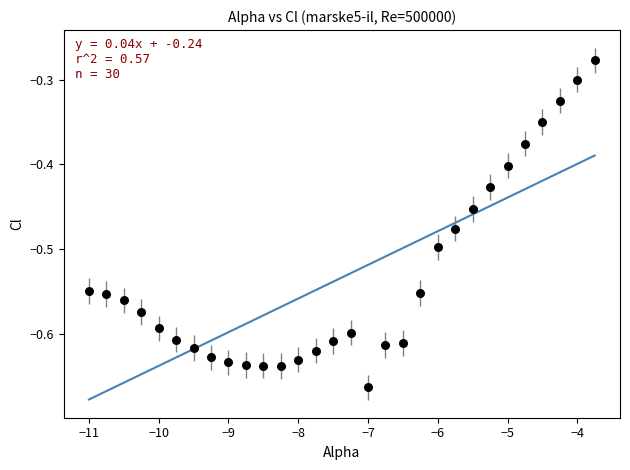

What is the range of Y values (max minus min)?

0.4